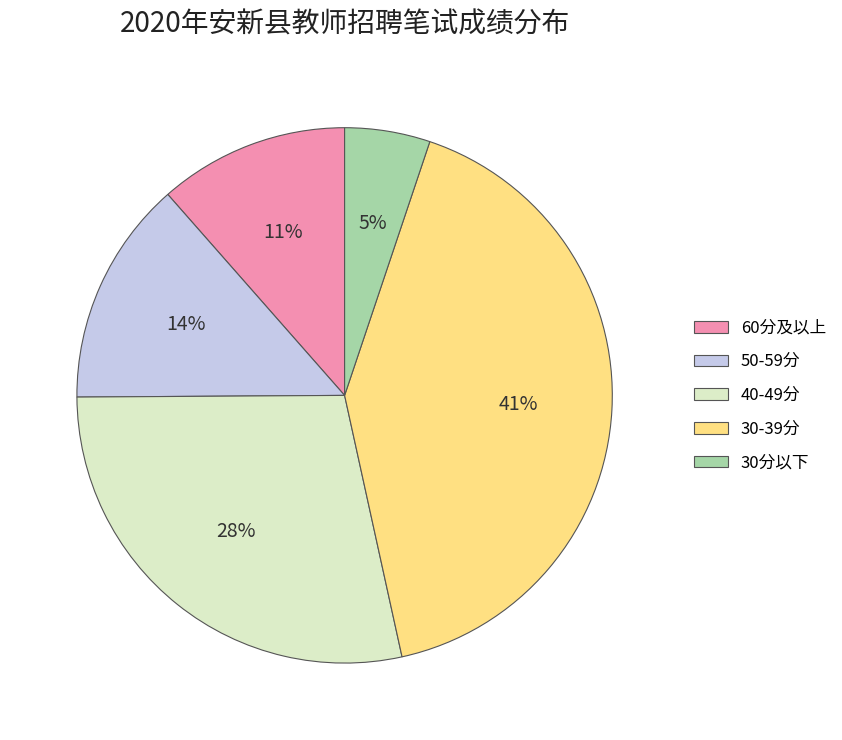

Is it true that 50-59分 is 3% of the pie?

False